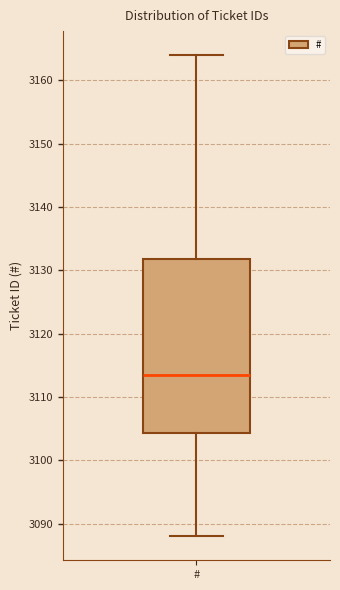

Transcribe this box plot: give where the median line is, the range the box spans, and where the two whiskers end, as read against the y-axis. The values are not printed on the chart, so give them approximately, as read against the axis.

median 3114, box 3104 to 3132, whiskers 3088 to 3164